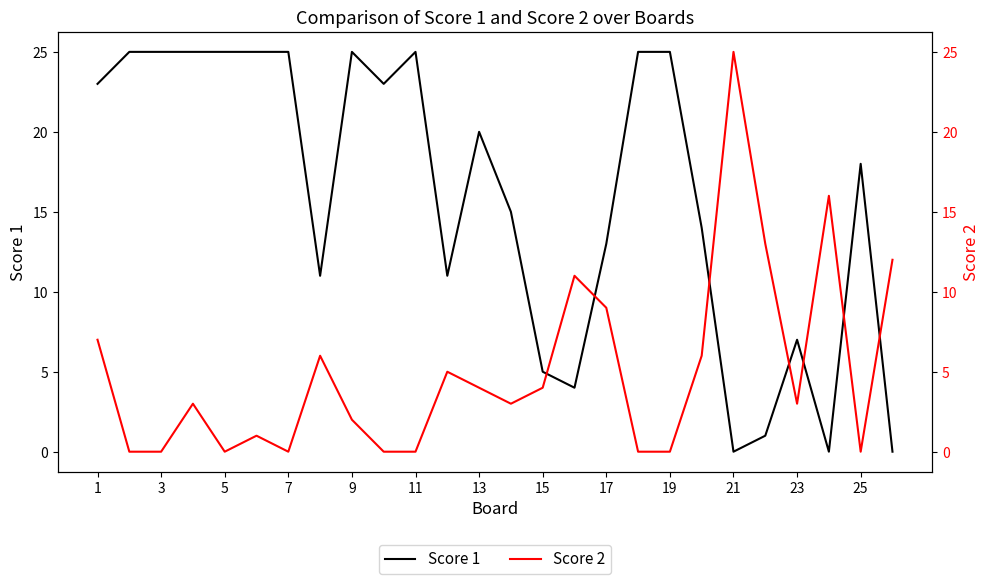

At which category is the sum across all series the highest?

1